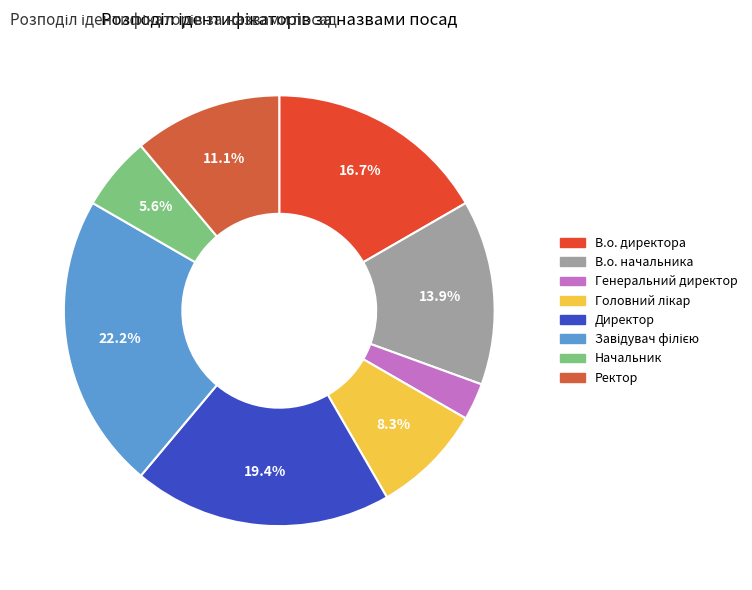

Which has a higher value, В.о. директора or Директор?

Директор